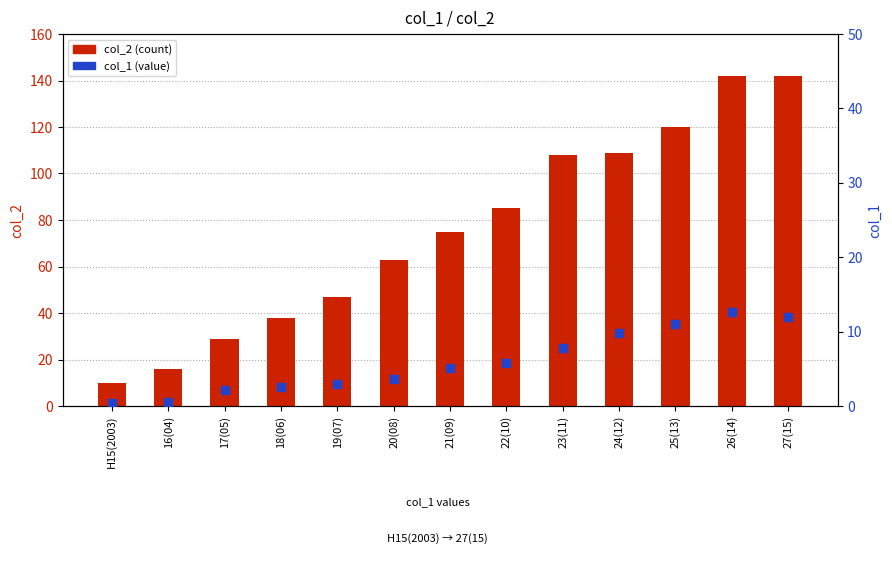

Which series contains the highest Y value?

col_2 (count)